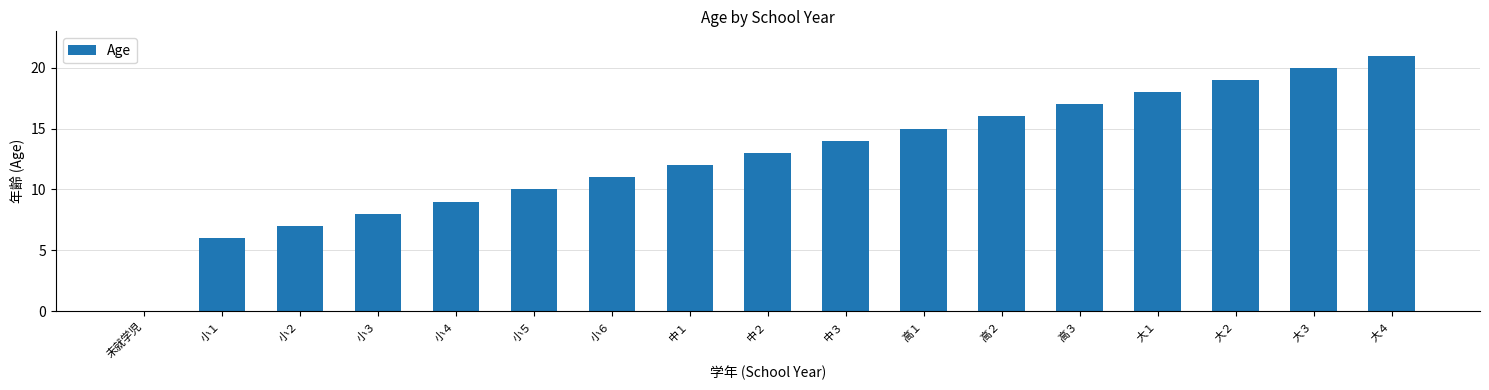

How many data points does each series have?

17